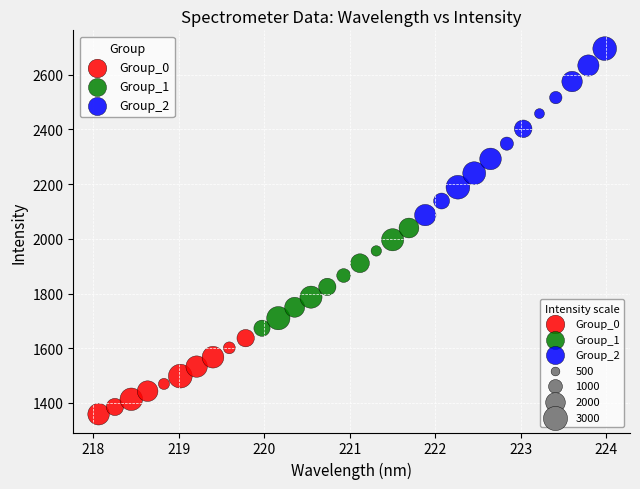

Which series has the widest spread of Y values?

Group_2